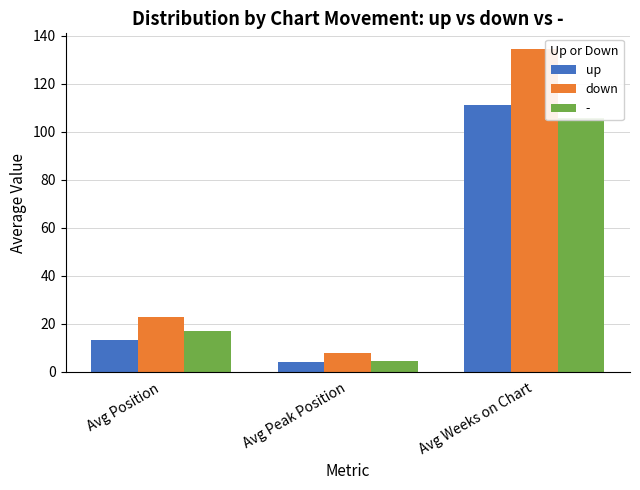

What is the average value of the up series?

43.0